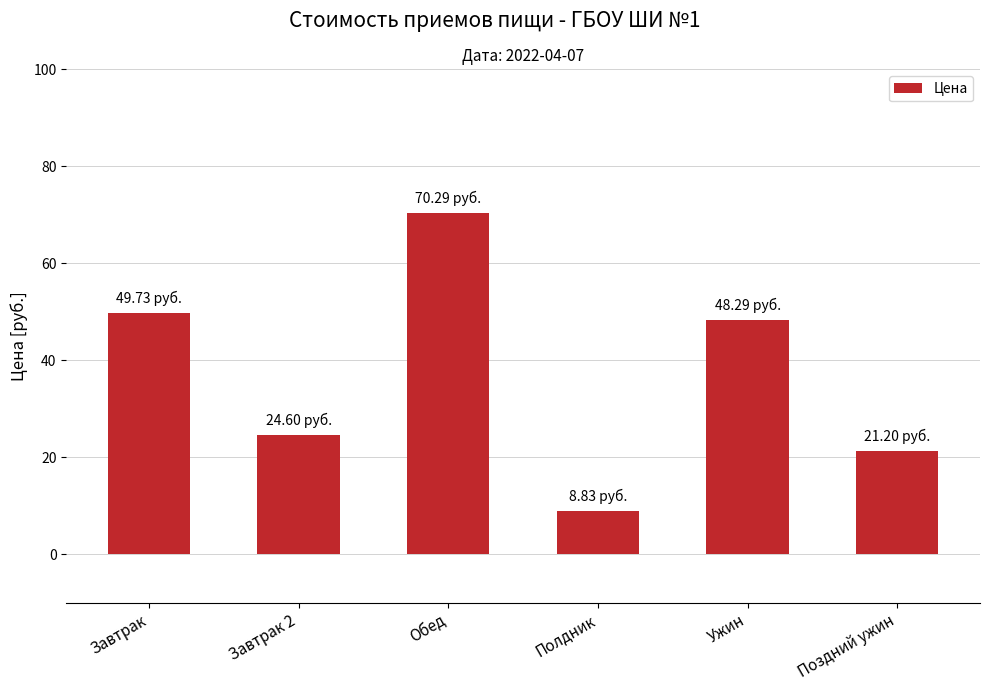

Rank the categories by value from lowest to highest.

Полдник, Поздний ужин, Завтрак 2, Ужин, Завтрак, Обед